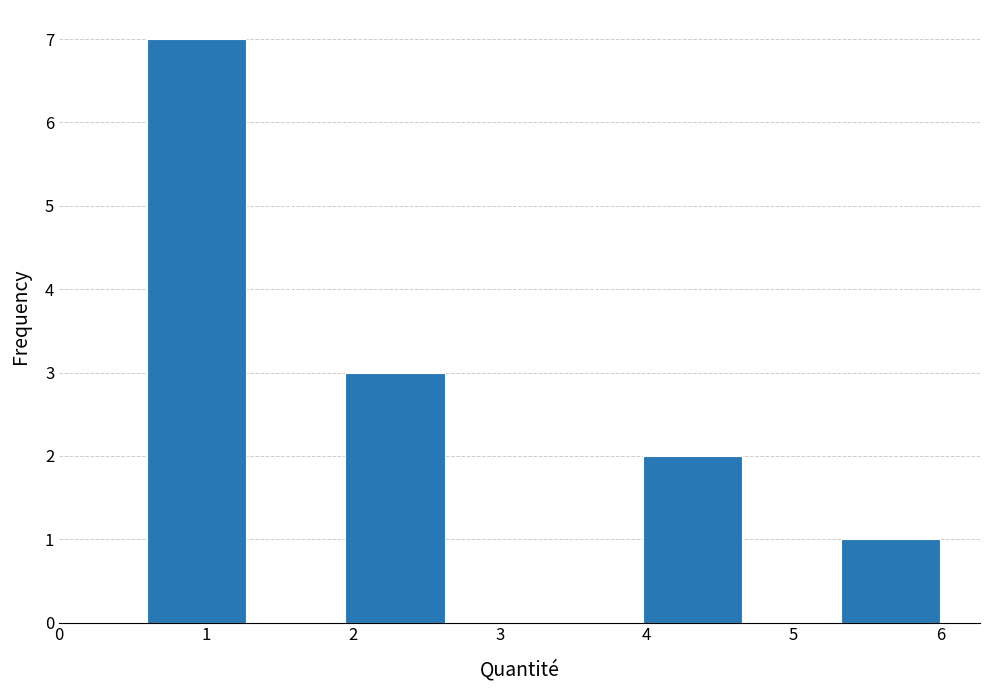

Over which range of the x-axis is the bar tallest?

0.6 to 1.3